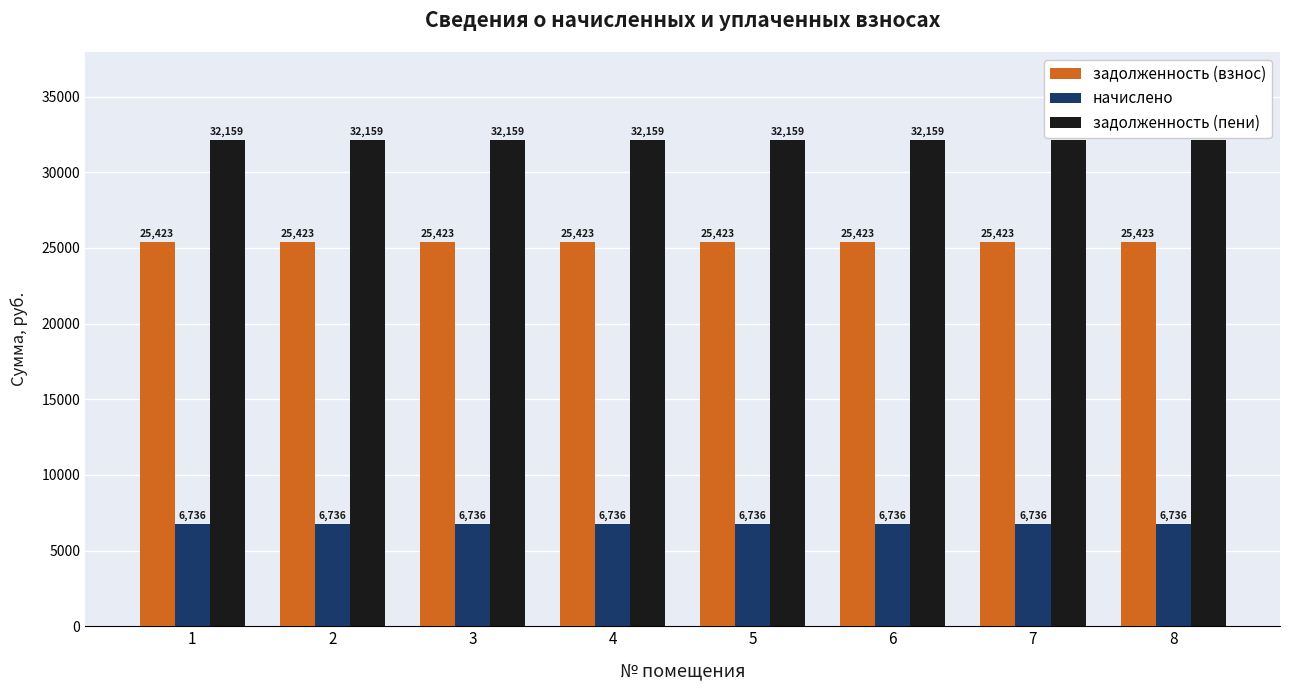

Are the bars grouped side by side (vs. stacked)?

Yes